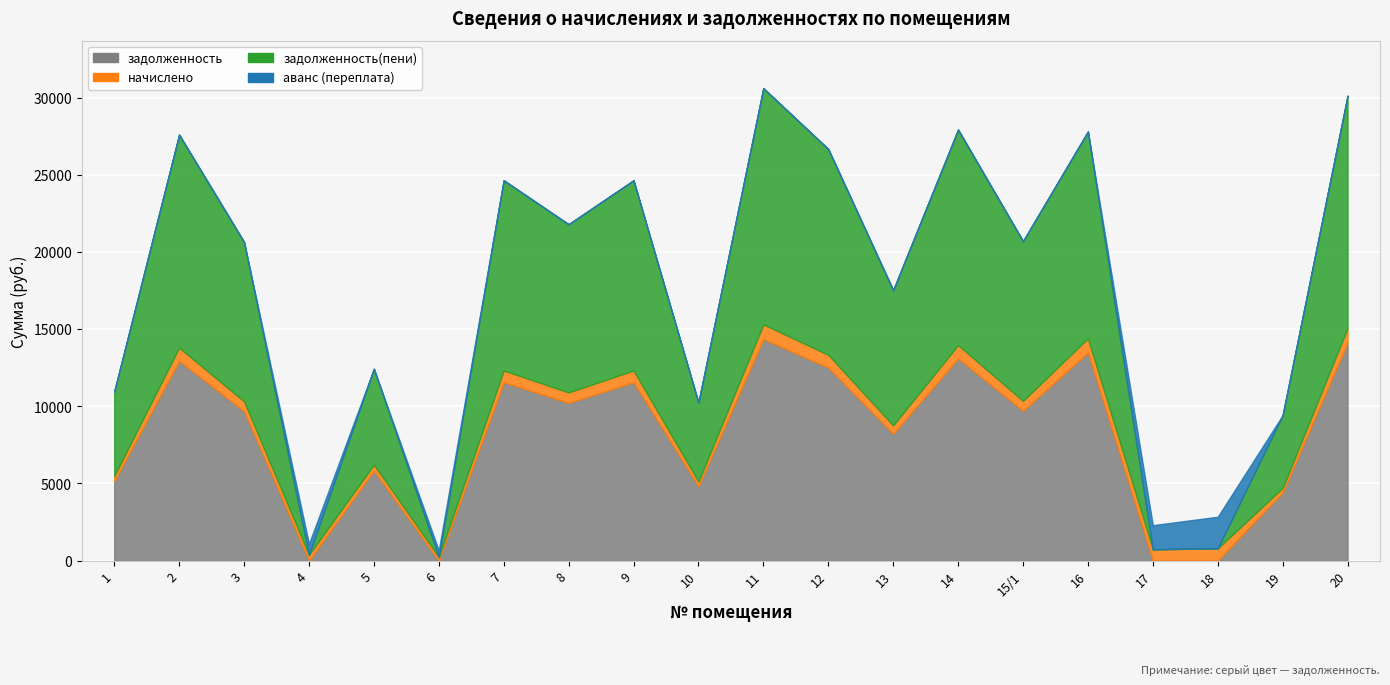

Where is the first local maximum for задолженность?

2